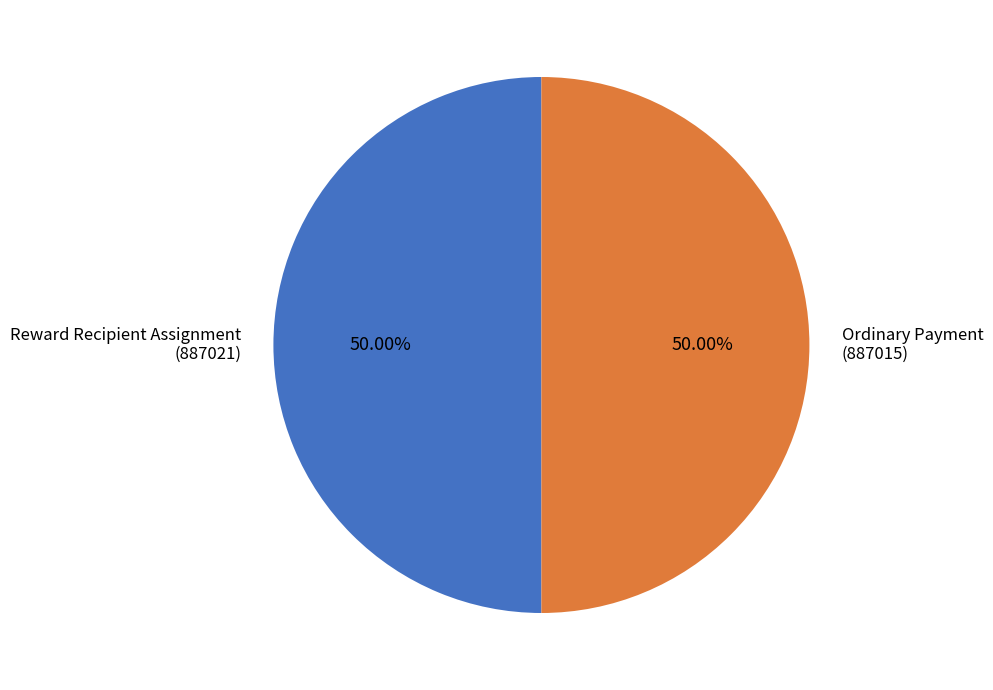

What is the ratio of the value at Reward Recipient Assignment (887021) to the value at Ordinary Payment (887015)?

1.0